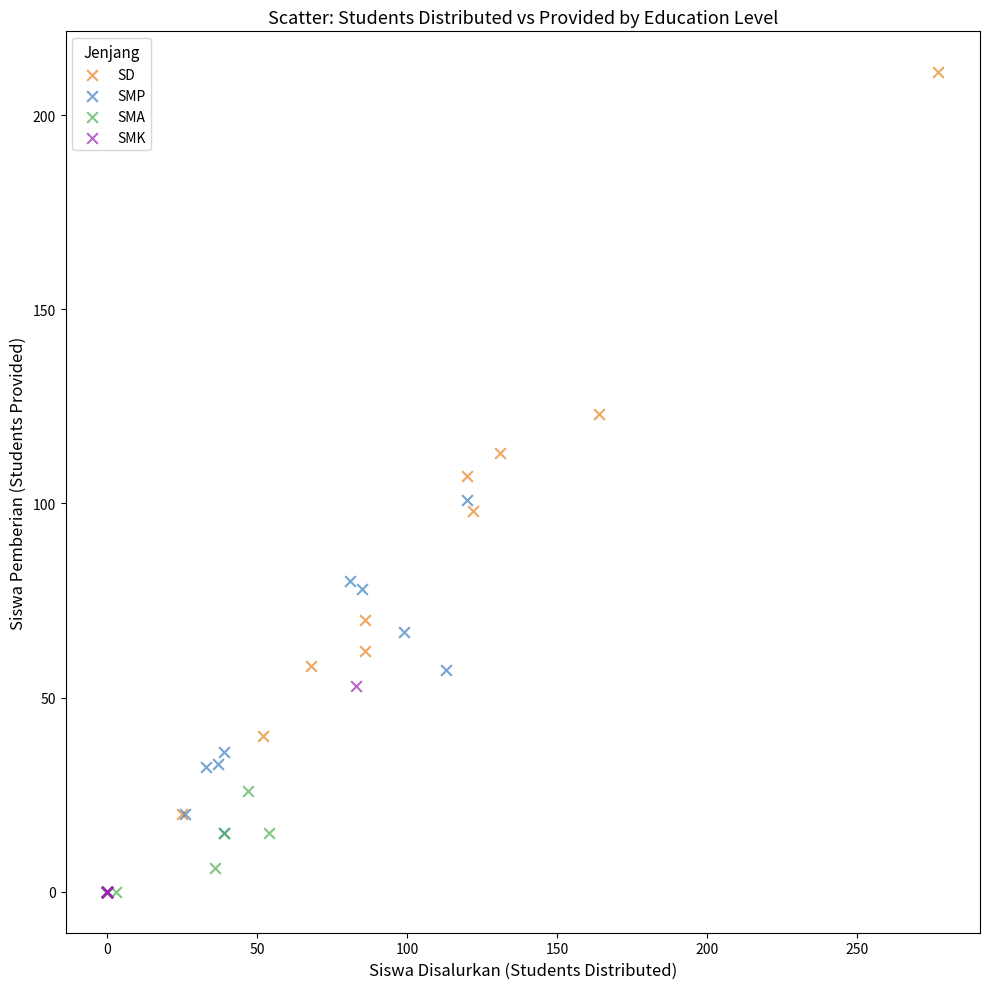

Which series contains the highest Y value?

SD